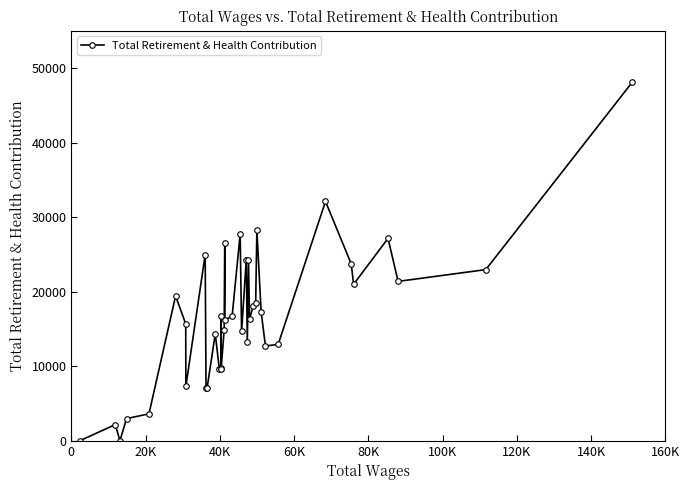

What is the difference between the second highest and second lowest values?

32102